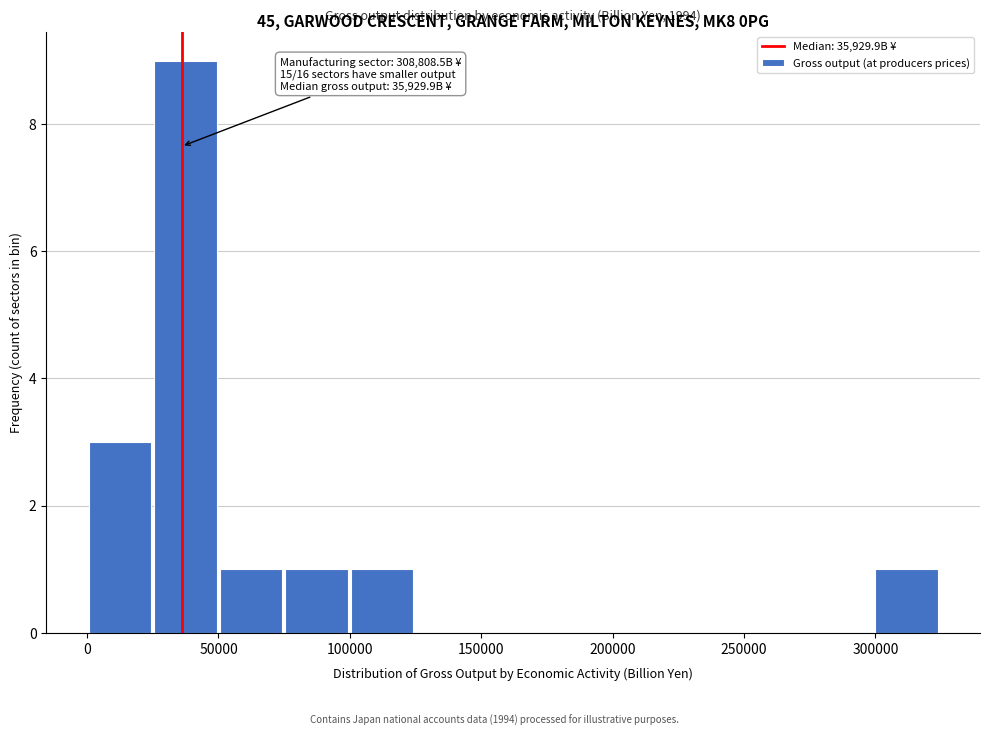

Which range on the x-axis has the tallest bar?

25000 to 50000